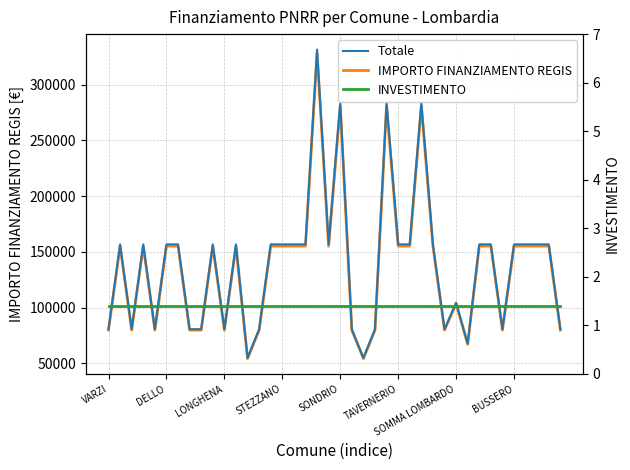

True or false: Totale and IMPORTO FINANZIAMENTO REGIS cross at least once.

False